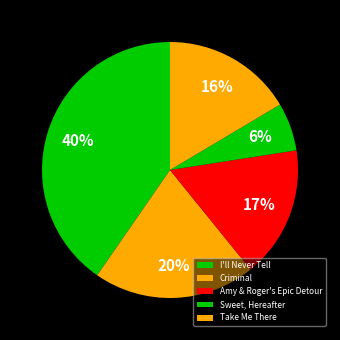

The I'll Never Tell slice represents 40% of the pie. True or false?

True